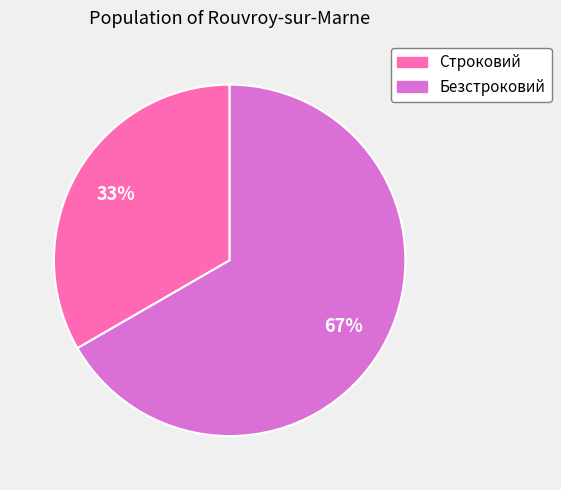

True or false: Строковий accounts for 33% of the total.

True